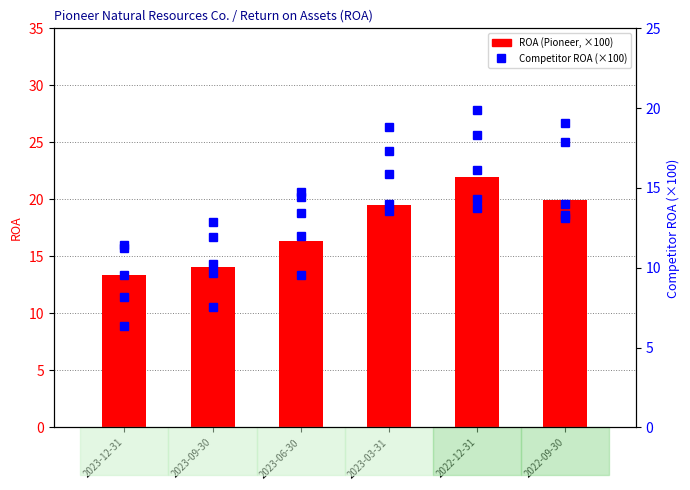

Read the Chevron Corp. value at 2022-12-31.

13.8